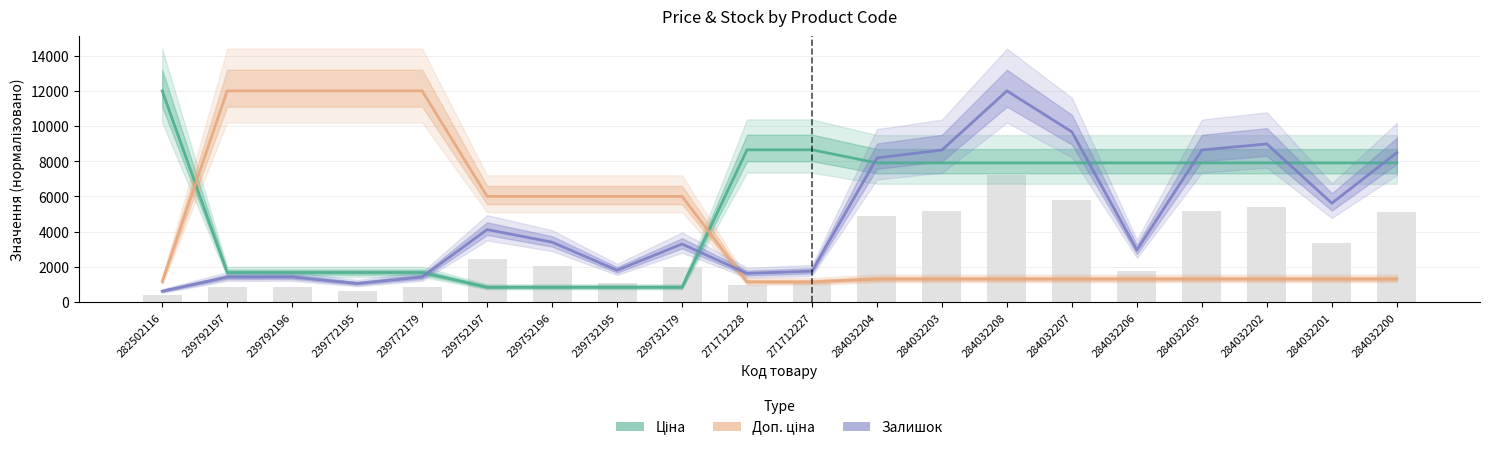

The value of Залишок at 284032204 is 8188.2. True or false?

True